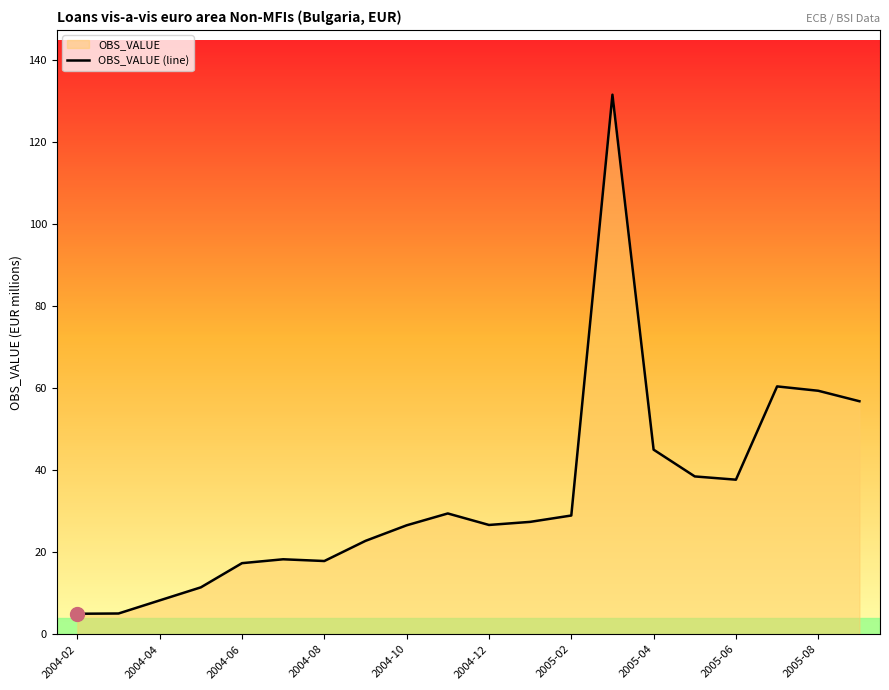

What is the average value?

33.7